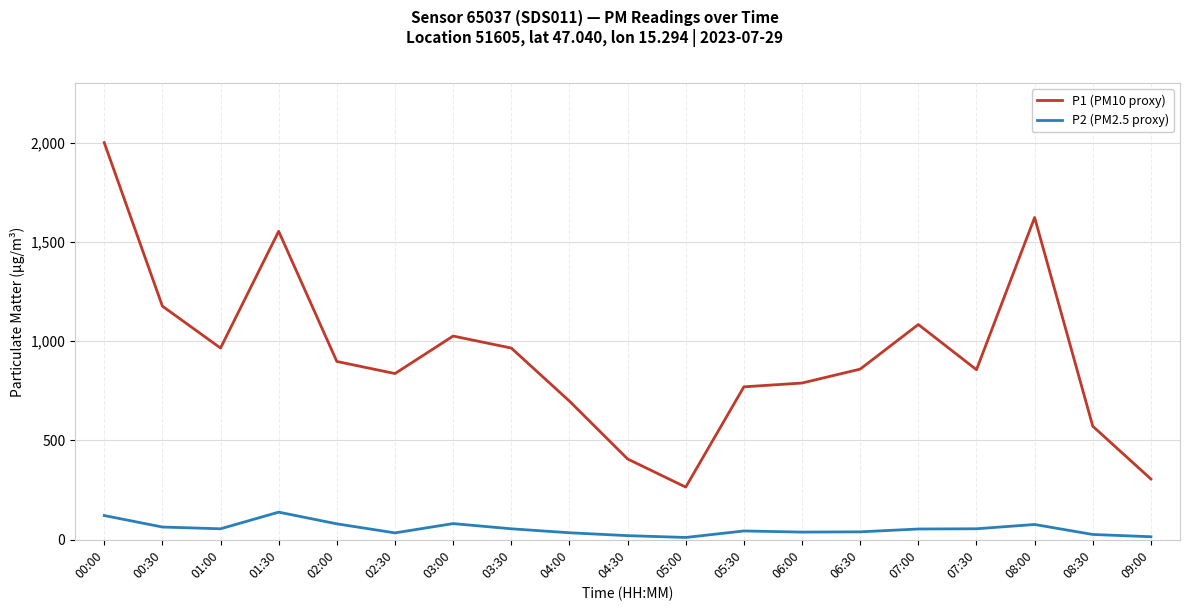

True or false: P1 (PM10 proxy) and P2 (PM2.5 proxy) cross at least once.

False